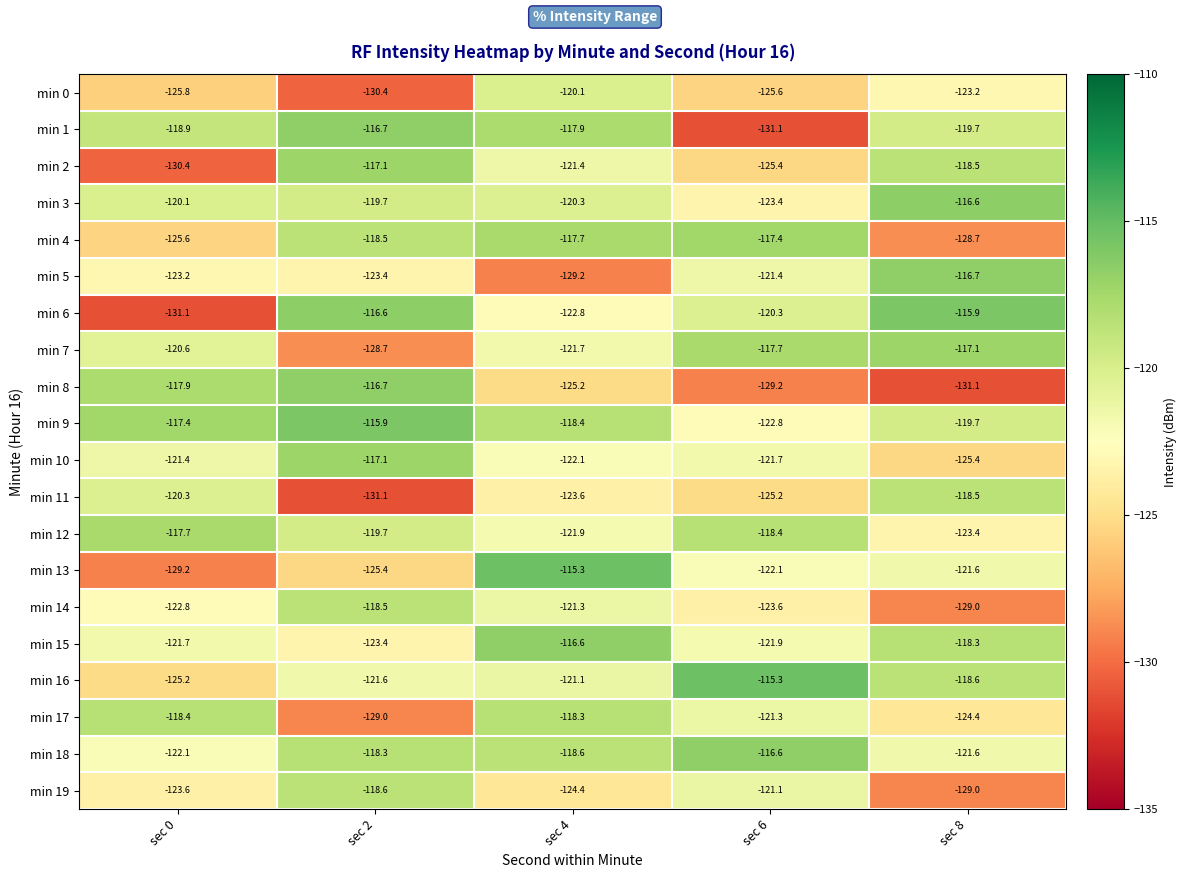

The value of min 2 at sec 2 is -117.1. True or false?

True